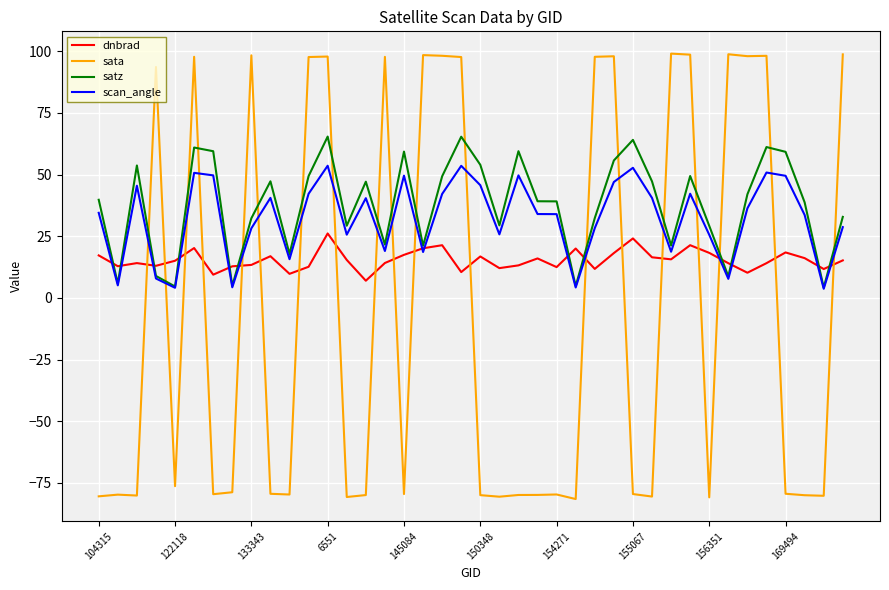

True or false: satz and sata cross at least once.

True